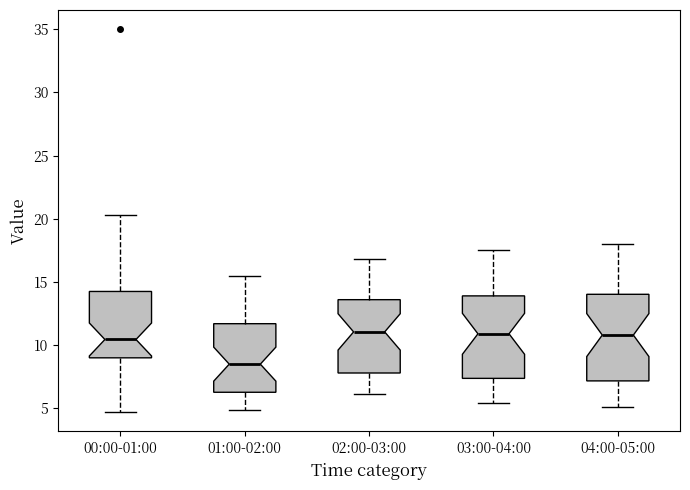

Where is the upper edge of the box for 03:00-04:00 on the y-axis? The values are not printed on the chart, so give them approximately, as read against the axis.

14.0